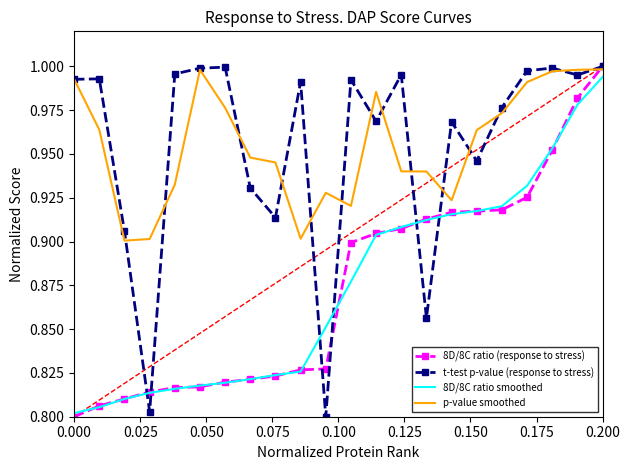

True or false: 8D/8C ratio smoothed has more than 2 points higher than both neighbors.

False